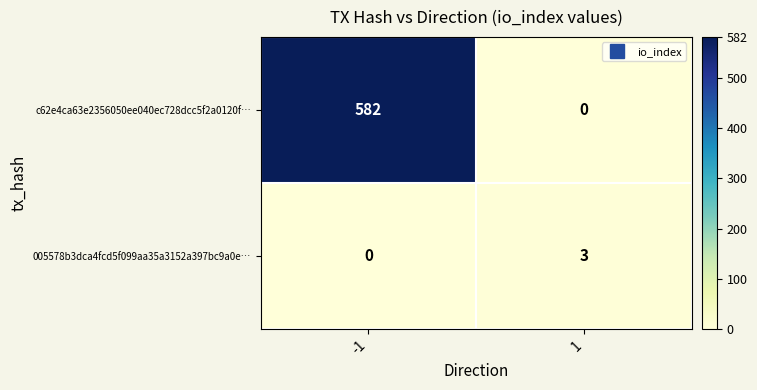

Which series has the largest total across all categories?

c62e4ca63e2356050ee040ec728dcc5f2a0120f…